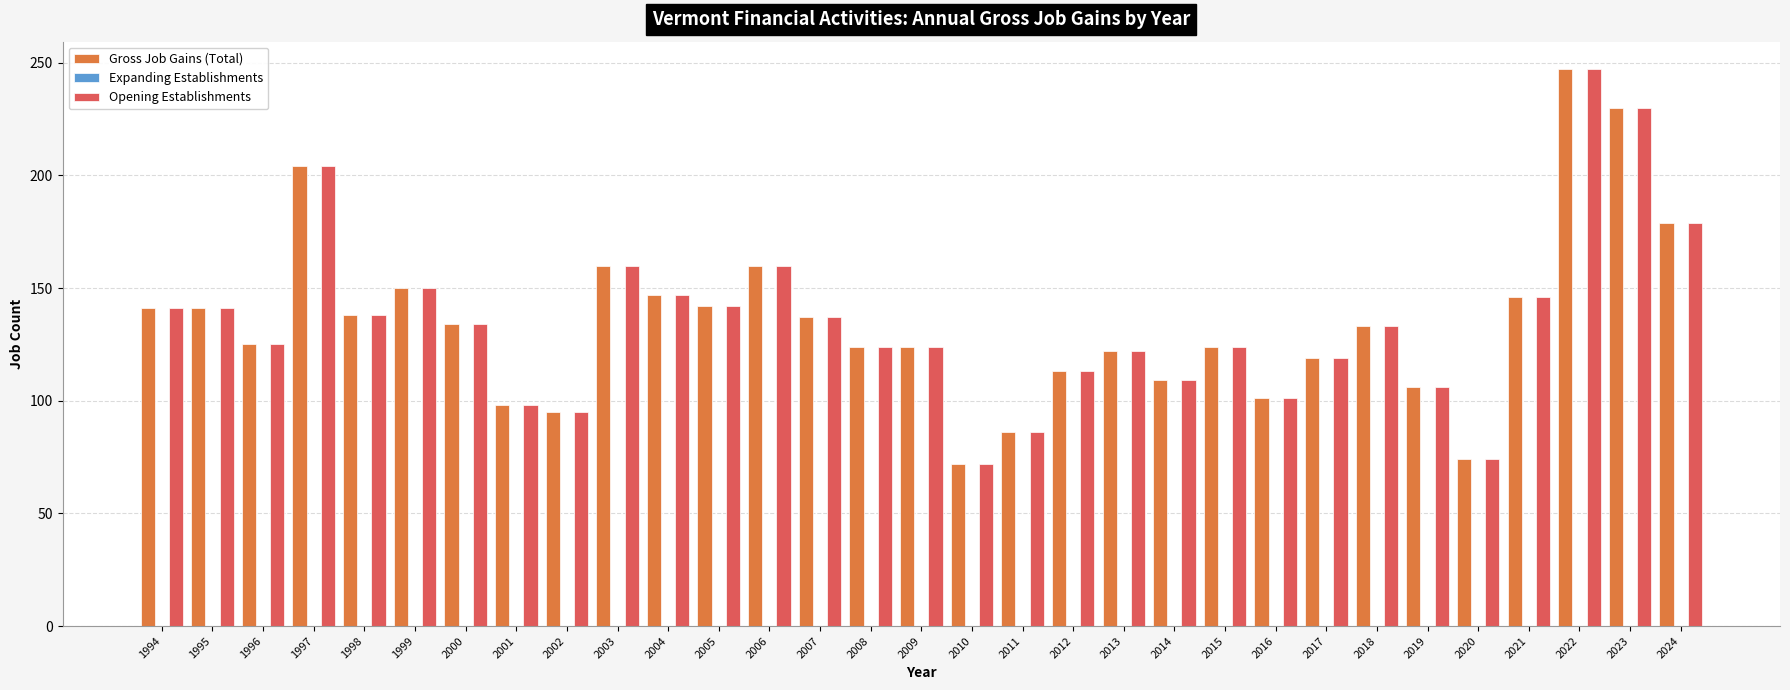

What is the difference between the second highest and minimum values in the Gross Job Gains (Total) series?

158